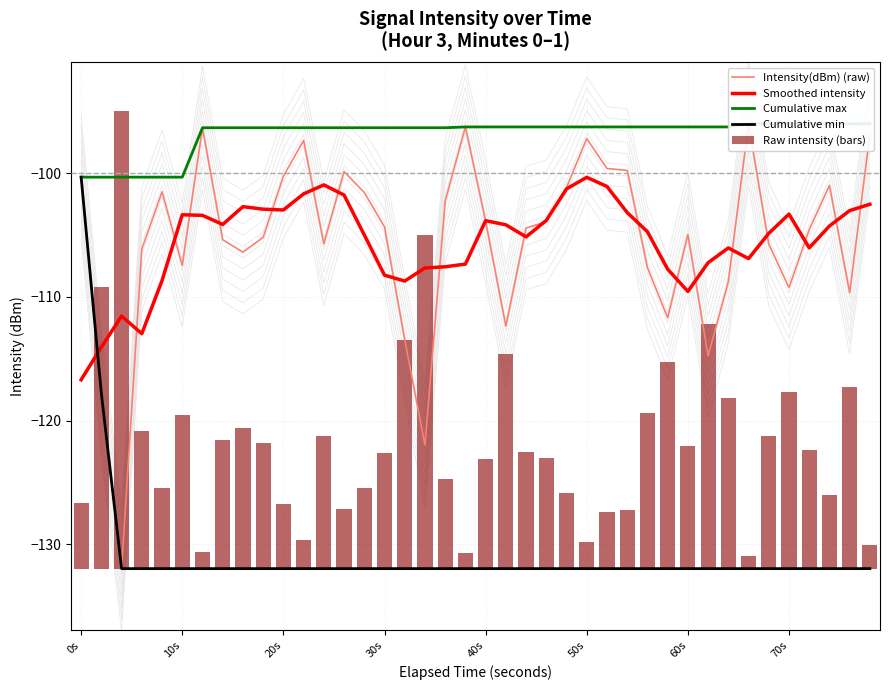

Reading left to right, what are all the values shown in this chart?

Intensity(dBm) (raw): -100.3	-117.8	-132.0	-106.1	-101.5	-107.4	-96.3	-105.4	-106.4	-105.2	-100.2	-97.3	-105.7	-99.9	-101.6	-104.3	-113.5	-122.0	-102.2	-96.3	-103.9	-112.4	-104.4	-103.9	-101.1	-97.2	-99.6	-99.8	-107.6	-111.7	-104.9	-114.8	-108.8	-96.0	-105.7	-109.2	-104.6	-101.0	-109.7	-96.9
Smoothed intensity: -116.7	-114.1	-111.5	-113.0	-108.7	-103.4	-103.4	-104.1	-102.7	-102.9	-103.0	-101.7	-100.9	-101.8	-105.0	-108.2	-108.7	-107.7	-107.6	-107.3	-103.8	-104.2	-105.1	-103.8	-101.3	-100.3	-101.1	-103.2	-104.7	-107.8	-109.6	-107.2	-106.0	-106.9	-104.9	-103.3	-106.0	-104.3	-103.0	-102.5
Cumulative max: -100.3	-100.3	-100.3	-100.3	-100.3	-100.3	-96.3	-96.3	-96.3	-96.3	-96.3	-96.3	-96.3	-96.3	-96.3	-96.3	-96.3	-96.3	-96.3	-96.3	-96.3	-96.3	-96.3	-96.3	-96.3	-96.3	-96.3	-96.3	-96.3	-96.3	-96.3	-96.3	-96.3	-96.0	-96.0	-96.0	-96.0	-96.0	-96.0	-96.0
Cumulative min: -100.3	-117.8	-132.0	-132.0	-132.0	-132.0	-132.0	-132.0	-132.0	-132.0	-132.0	-132.0	-132.0	-132.0	-132.0	-132.0	-132.0	-132.0	-132.0	-132.0	-132.0	-132.0	-132.0	-132.0	-132.0	-132.0	-132.0	-132.0	-132.0	-132.0	-132.0	-132.0	-132.0	-132.0	-132.0	-132.0	-132.0	-132.0	-132.0	-132.0
Raw intensity (bars): 5.3	22.8	37.0	11.1	6.5	12.4	1.3	10.4	11.4	10.2	5.2	2.3	10.7	4.9	6.6	9.3	18.5	27.0	7.2	1.3	8.9	17.4	9.4	8.9	6.1	2.2	4.6	4.8	12.6	16.7	9.9	19.8	13.8	1.0	10.7	14.2	9.6	6.0	14.7	1.9